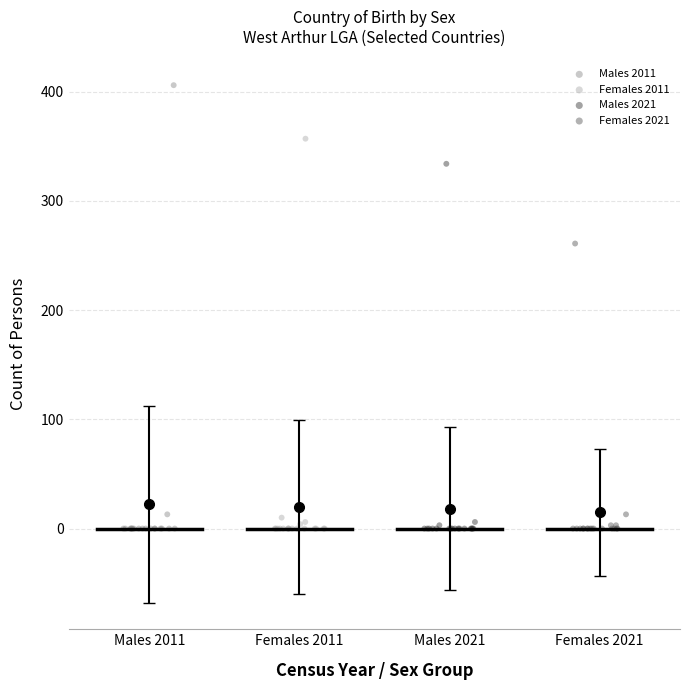

Which series has the largest Y range (max minus min)?

Males 2011